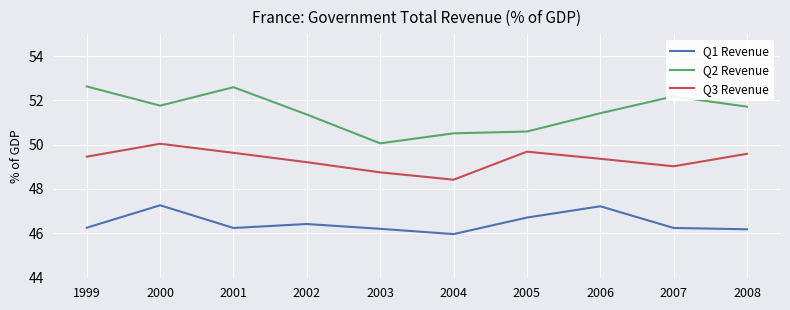

What are all the series names shown in the legend?

Q1 Revenue, Q2 Revenue, Q3 Revenue